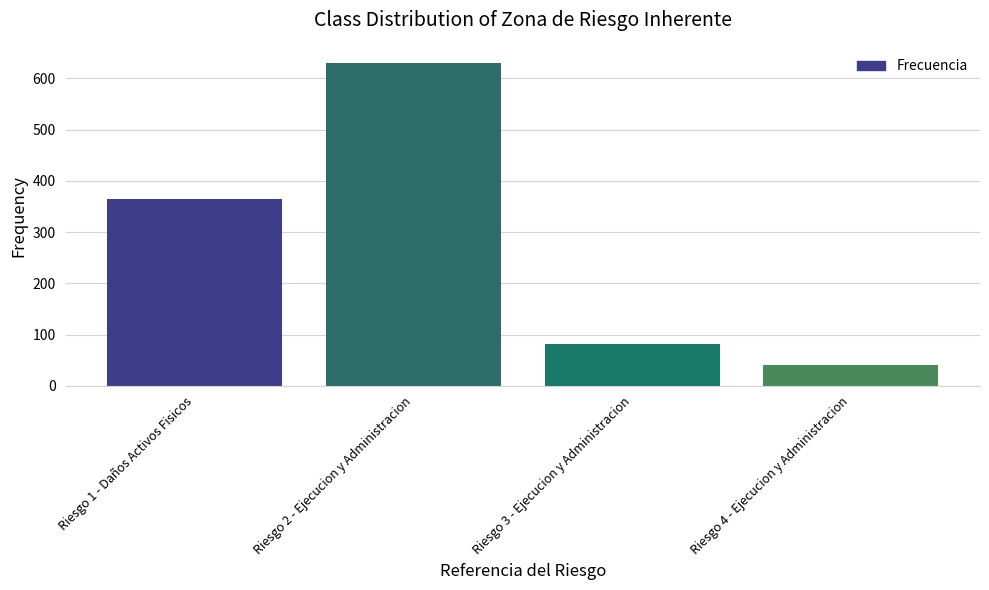

True or false: the data shows 28 at Riesgo 3 - Ejecucion y Administracion.

False